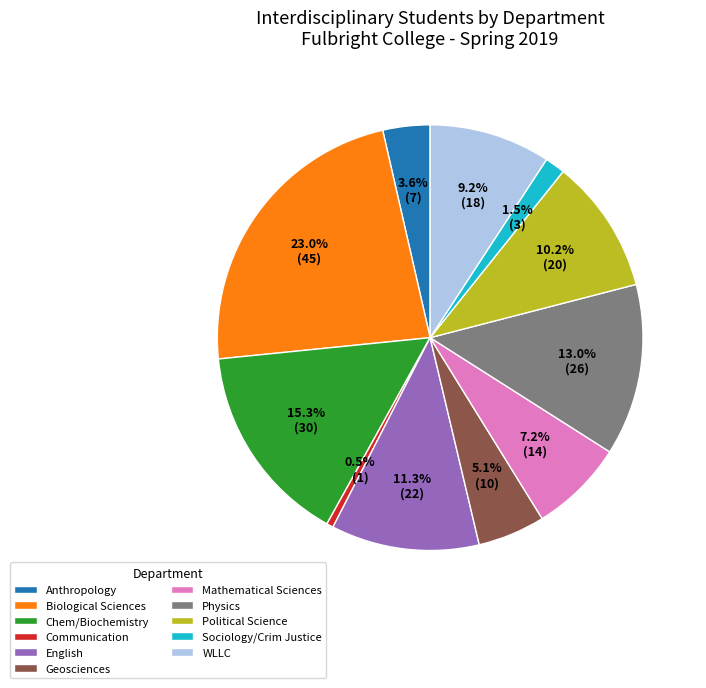

What percentage is NOT represented by WLLC?

90.8%